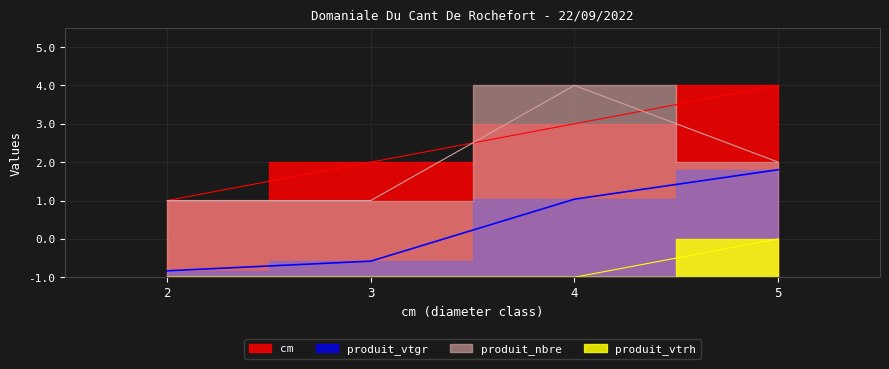

Which series has the widest spread of values?

cm